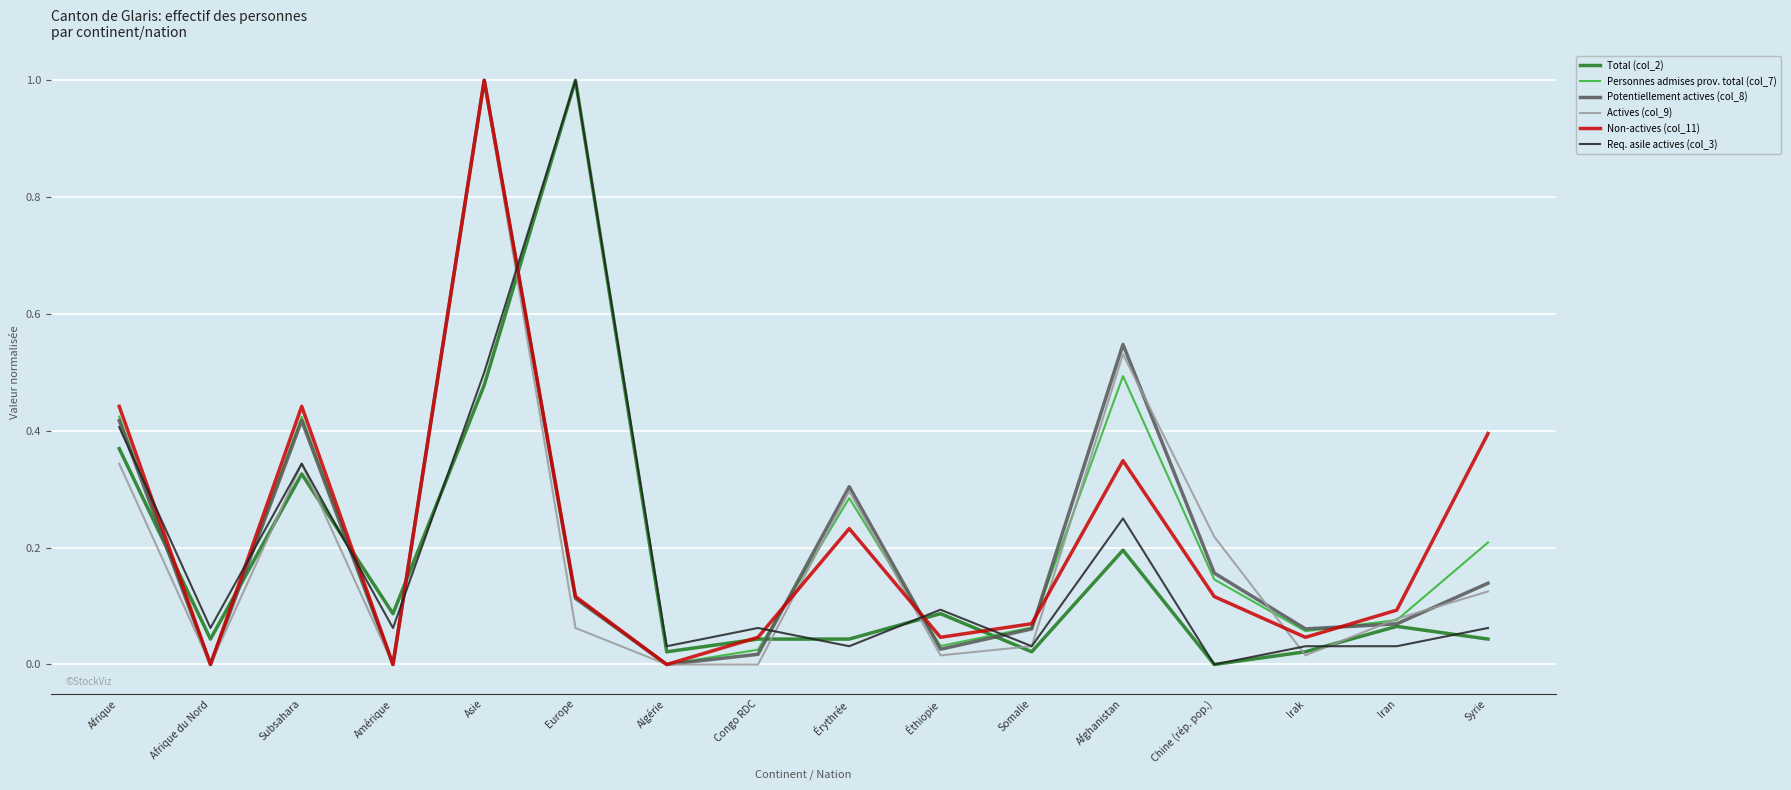

Which series changed the most between Amérique and Érythrée?

Potentiellement actives (col_8)